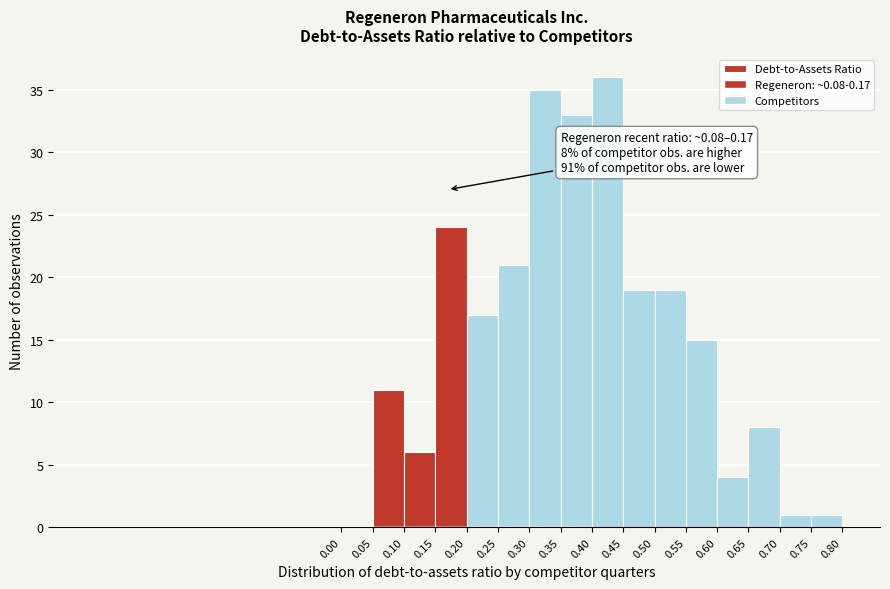

Which range on the x-axis has the tallest bar?

0.40 to 0.45